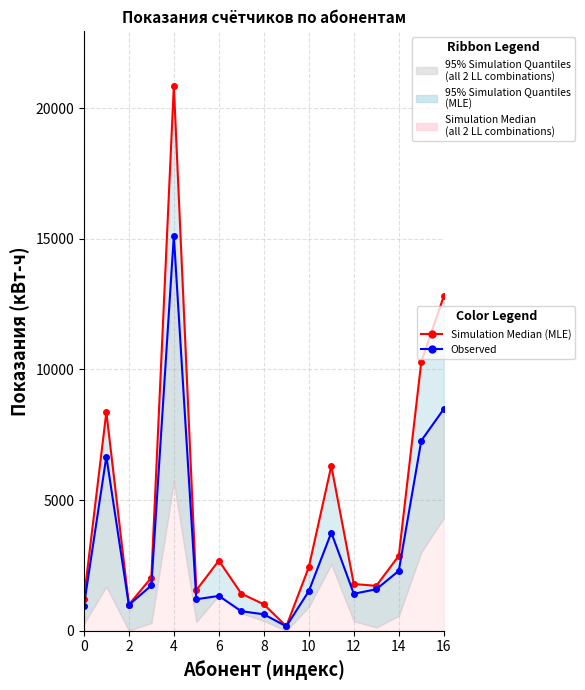

Rank the series at 14 from lowest to highest value.

Observed (День), Simulation Median
(MLE)